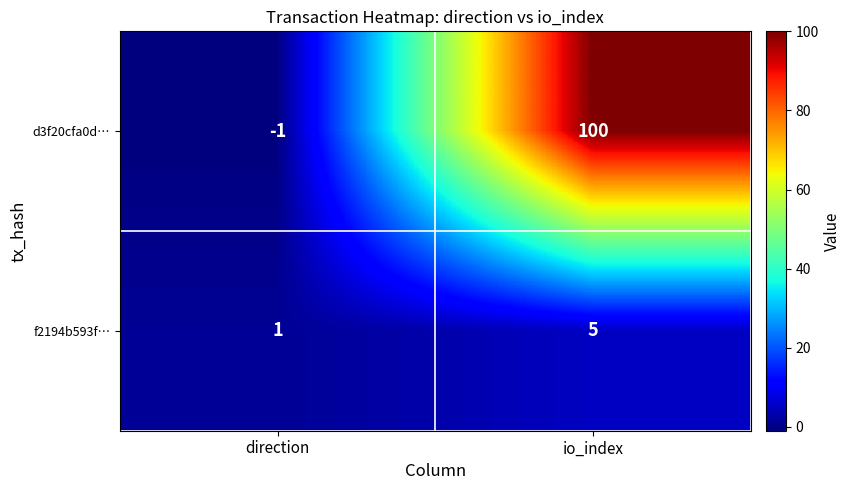

What is the smallest value displayed?

-1